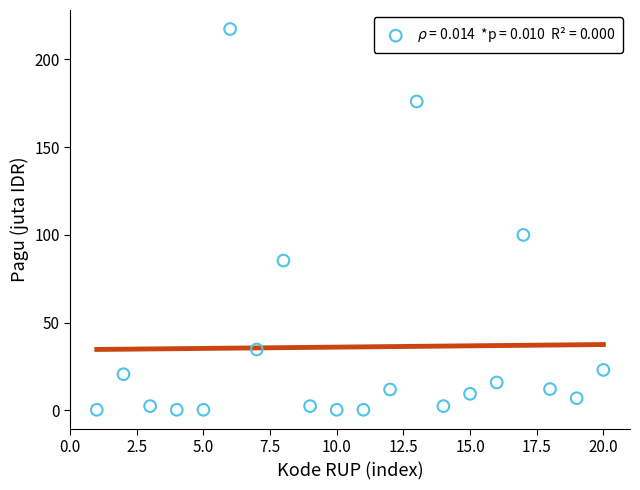

What is the range of Y values (max minus min)?

216.8